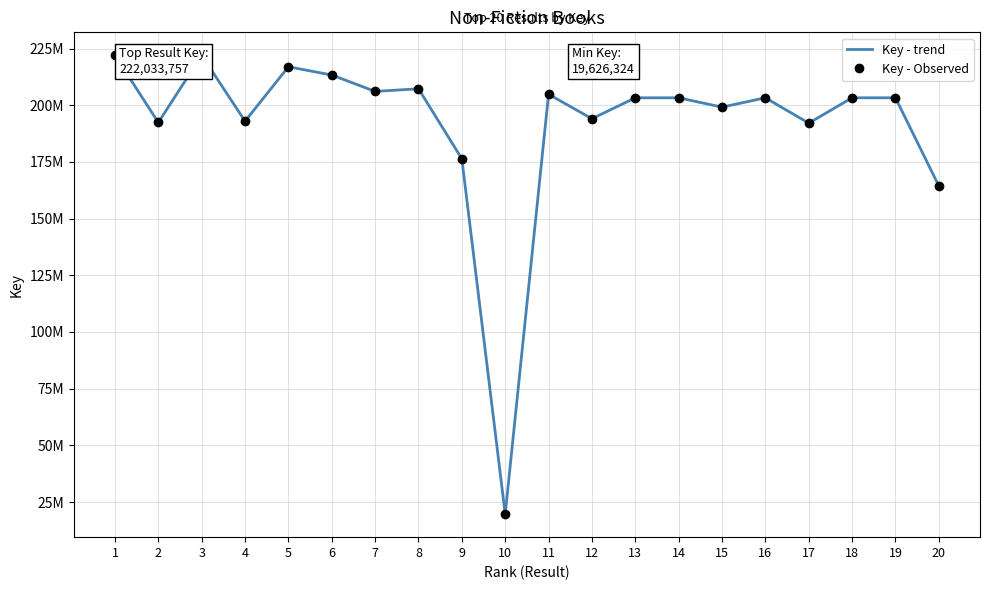

Reading left to right, list all the values displayed in this chart.

Key - trend: 222033757	192393188	222018194	192962264	216967742	213332278	206088940	207265376	176379026	19626324	204852459	194054990	203281924	203281545	199162355	203280344	192098278	203280307	203279622	164428712
Key - Observed: 222033757	192393188	222018194	192962264	216967742	213332278	206088940	207265376	176379026	19626324	204852459	194054990	203281924	203281545	199162355	203280344	192098278	203280307	203279622	164428712